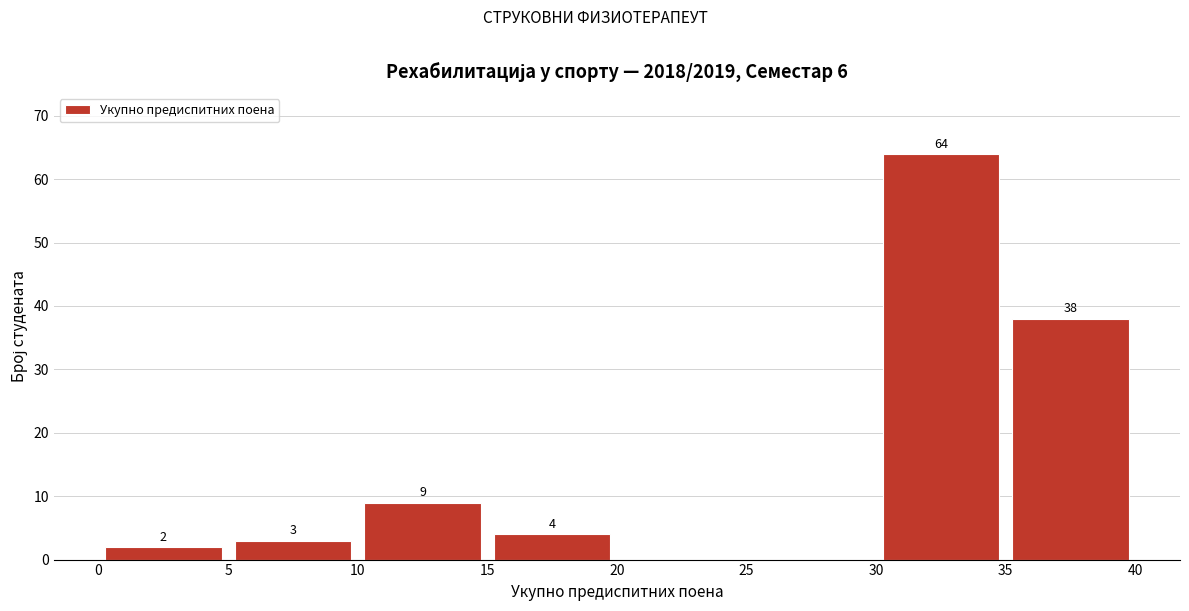

Which range on the x-axis has the tallest bar?

30 to 35